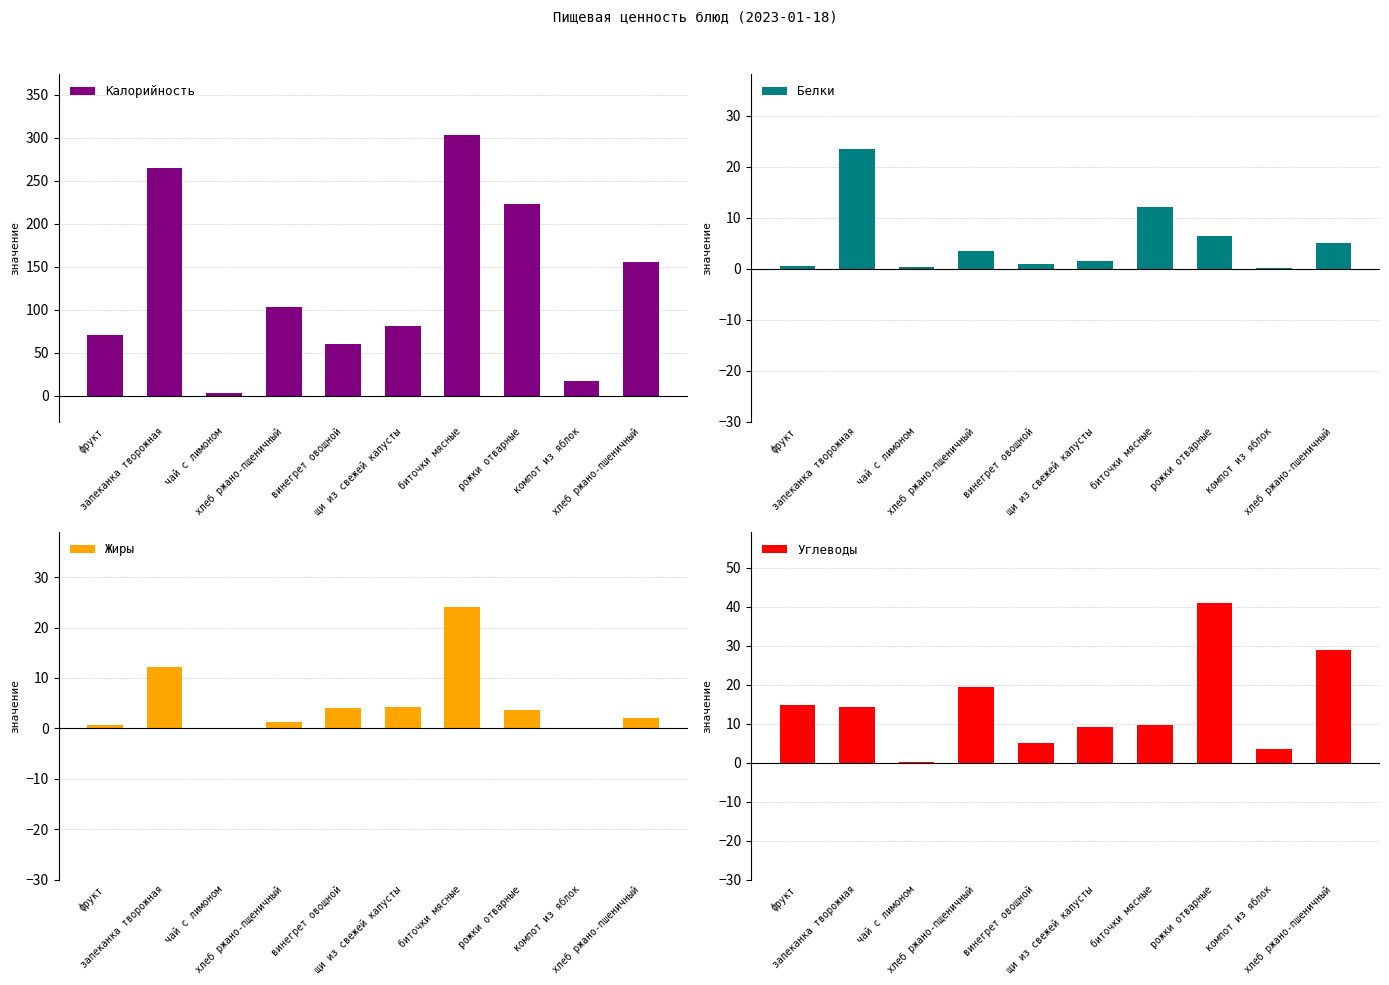

Where is Белки nearest to the value 11?

биточки мясные